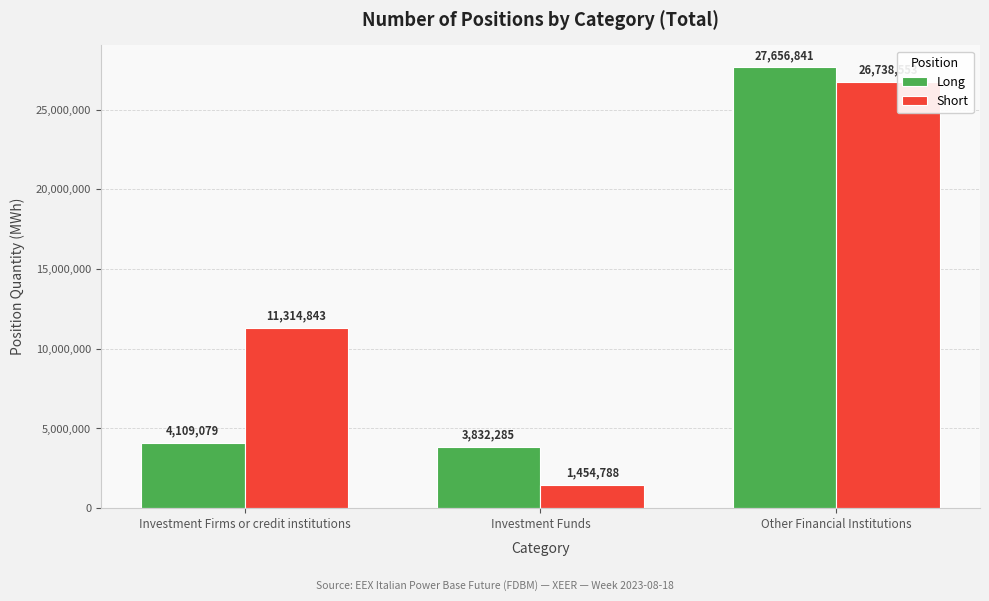

At which label does Long reach its minimum?

Investment Funds